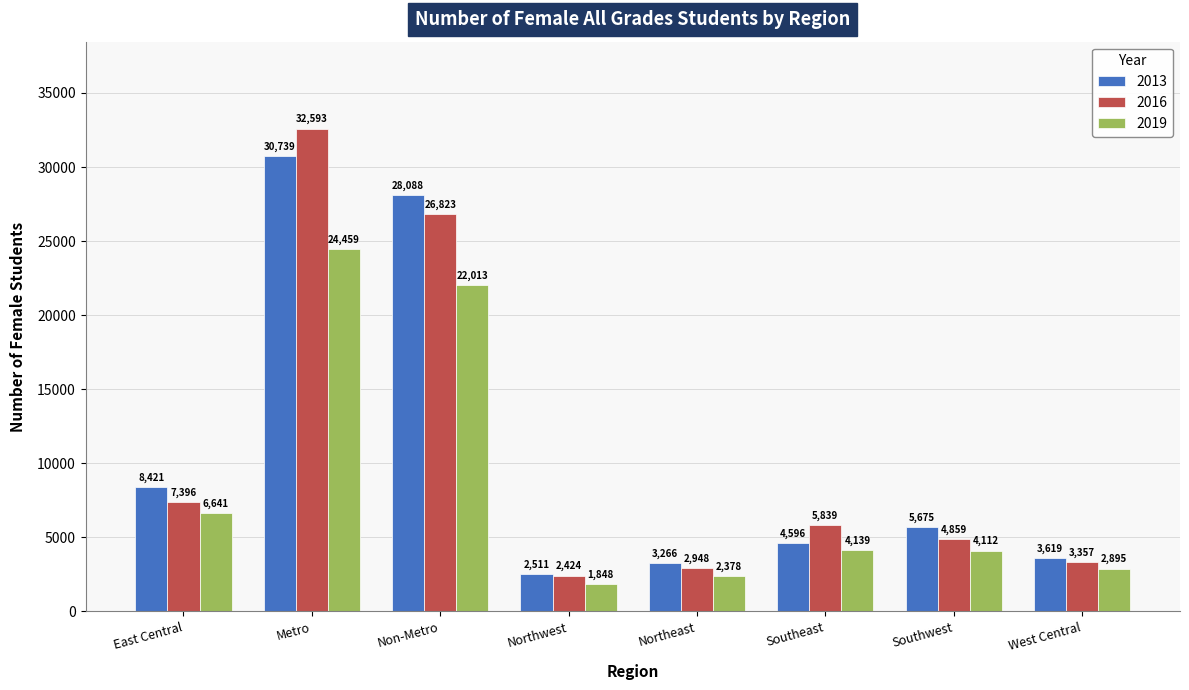

Between Non-Metro and Northwest, which series saw the biggest shift?

2013